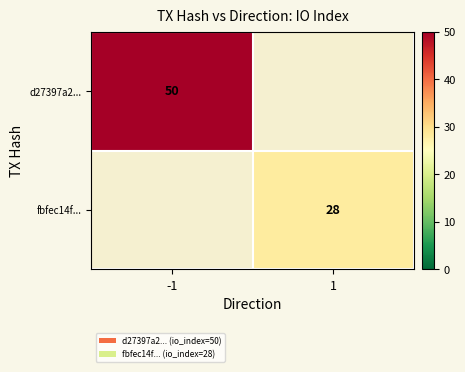

The d27397a2... series shows 88 at -1. True or false?

False